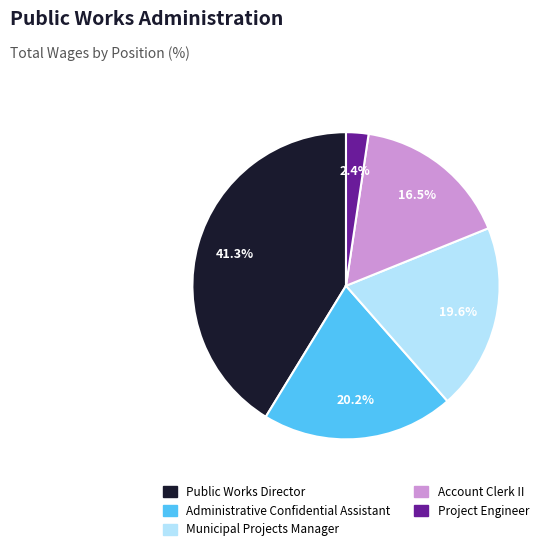

Is there a majority slice in this chart?

No